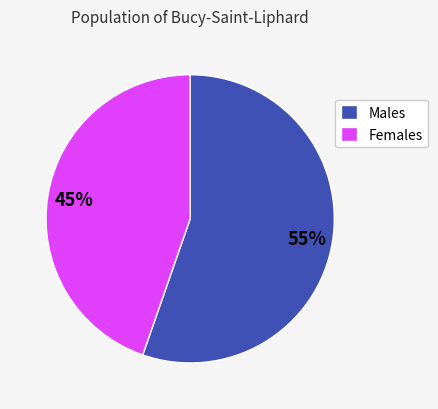

Rank the categories by value from highest to lowest.

Males, Females